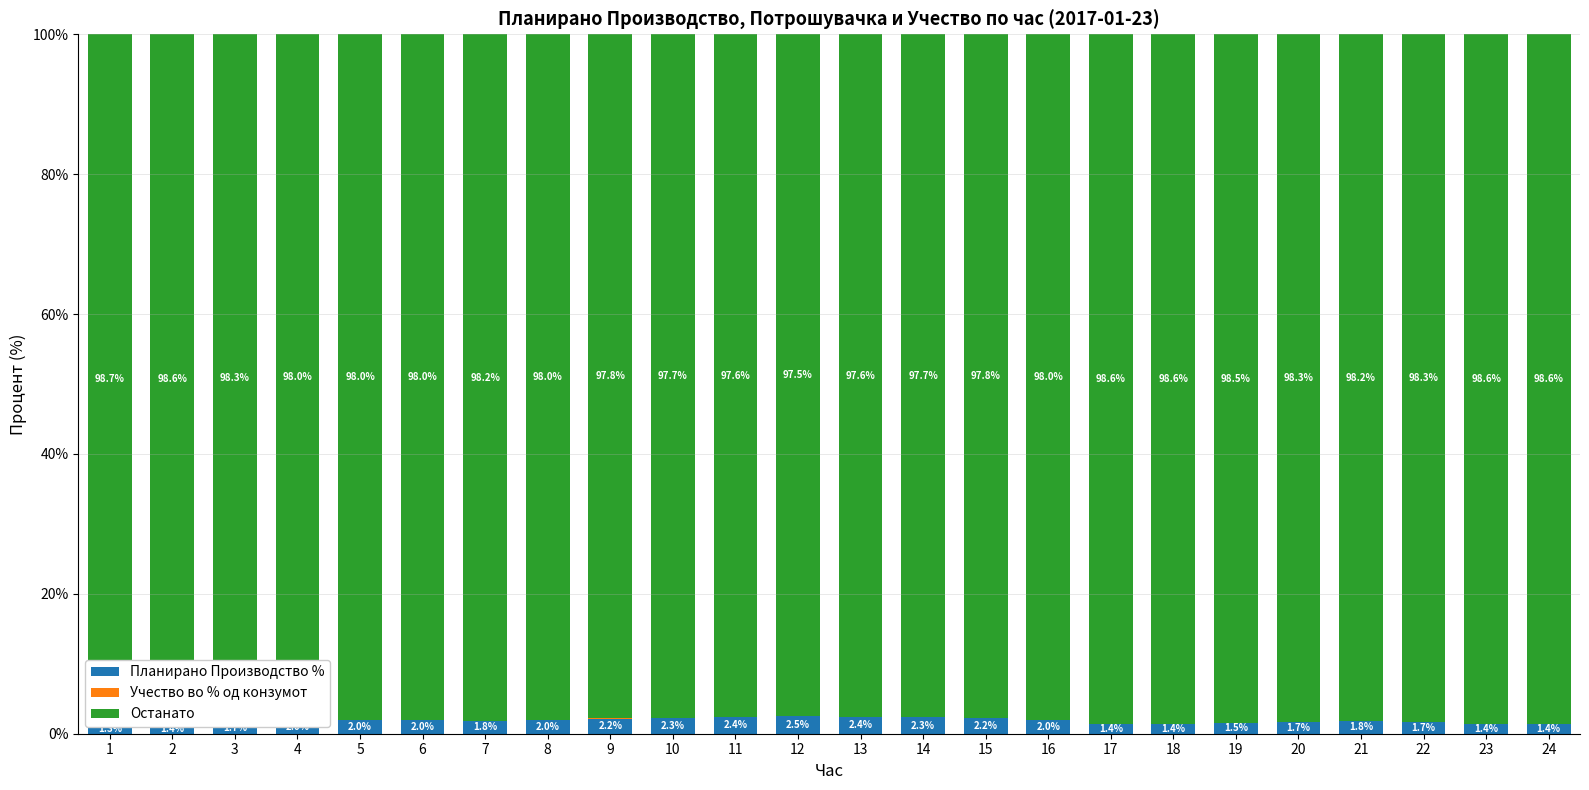

Reading right to left, list all the values displayed in this chart.

Планирано Производство %: 1.4	1.4	1.7	1.8	1.7	1.5	1.4	1.4	2.0	2.2	2.3	2.4	2.5	2.4	2.3	2.2	2.0	1.8	2.0	2.0	2.0	1.7	1.4	1.3
Учество во % од конзумот: 0.0	0.0	0.0	0.0	0.0	0.0	0.0	0.0	0.0	0.0	0.0	0.0	0.0	0.0	0.0	0.0	0.0	0.0	0.0	0.0	0.0	0.0	0.0	0.0
Останато: 98.6	98.6	98.3	98.2	98.3	98.5	98.6	98.6	98.0	97.8	97.7	97.6	97.5	97.6	97.7	97.8	98.0	98.2	98.0	98.0	98.0	98.3	98.6	98.7